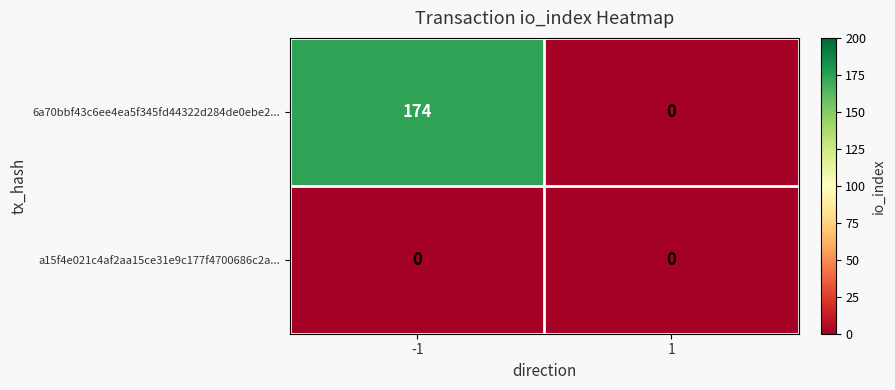

Between -1 and 1, which series saw the biggest shift?

6a70bbf43c6ee4ea5f345fd44322d284de0ebe2...